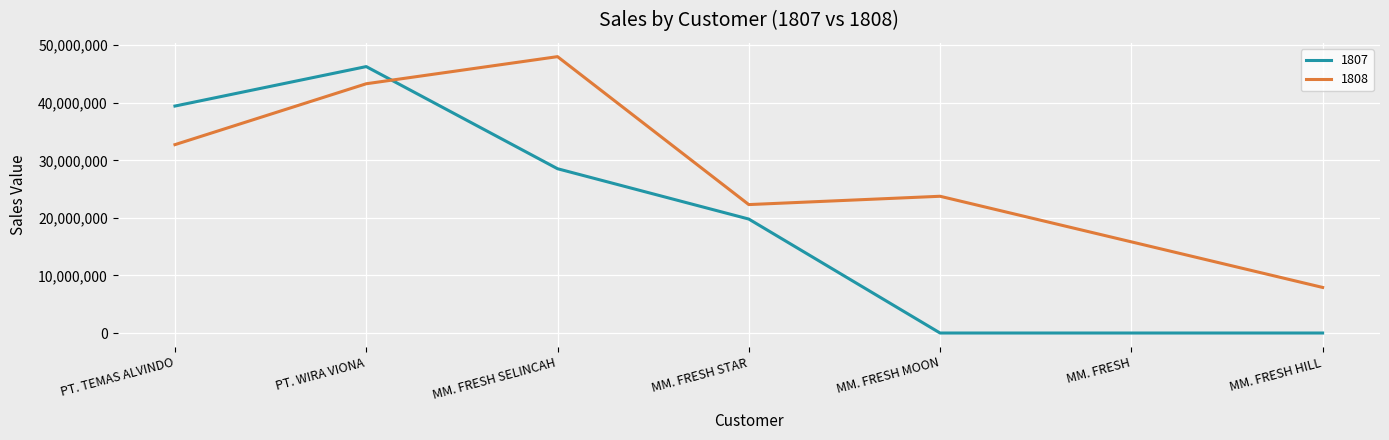

Is it true that 1807 equals -28758717 at MM. FRESH HILL?

False